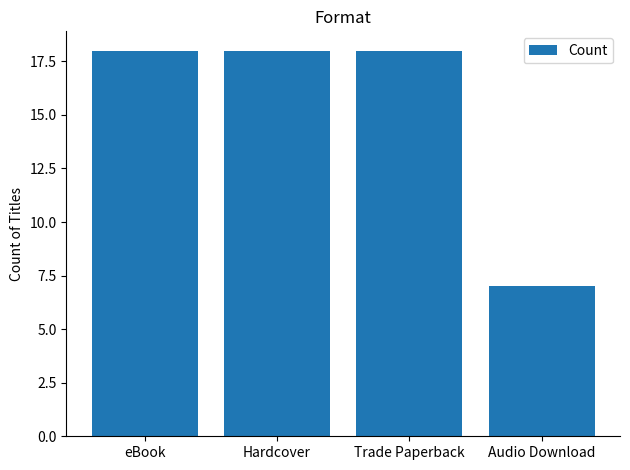

Are the bars horizontal?

No